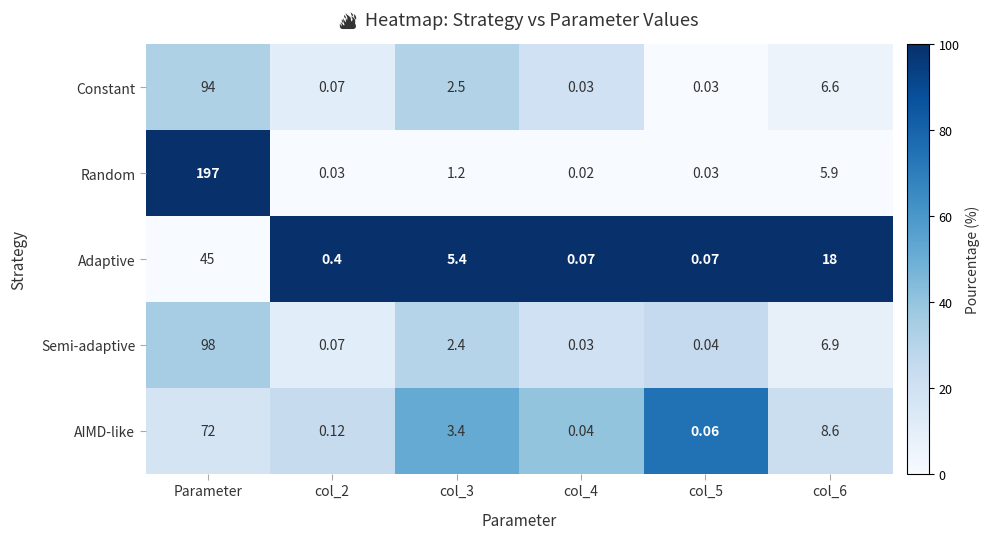

Rank the series by their maximum value, from lowest to highest.

Adaptive, AIMD-like, Constant, Semi-adaptive, Random